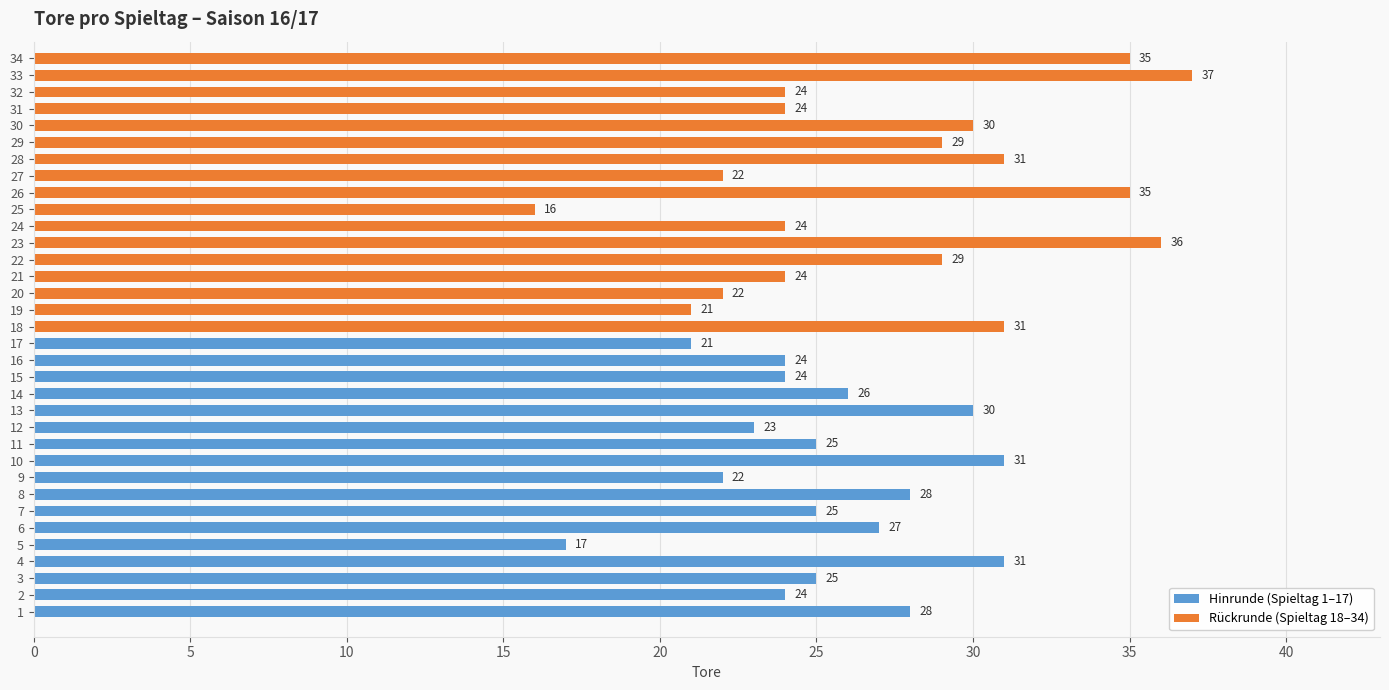

How many categories are shown in the chart?

34